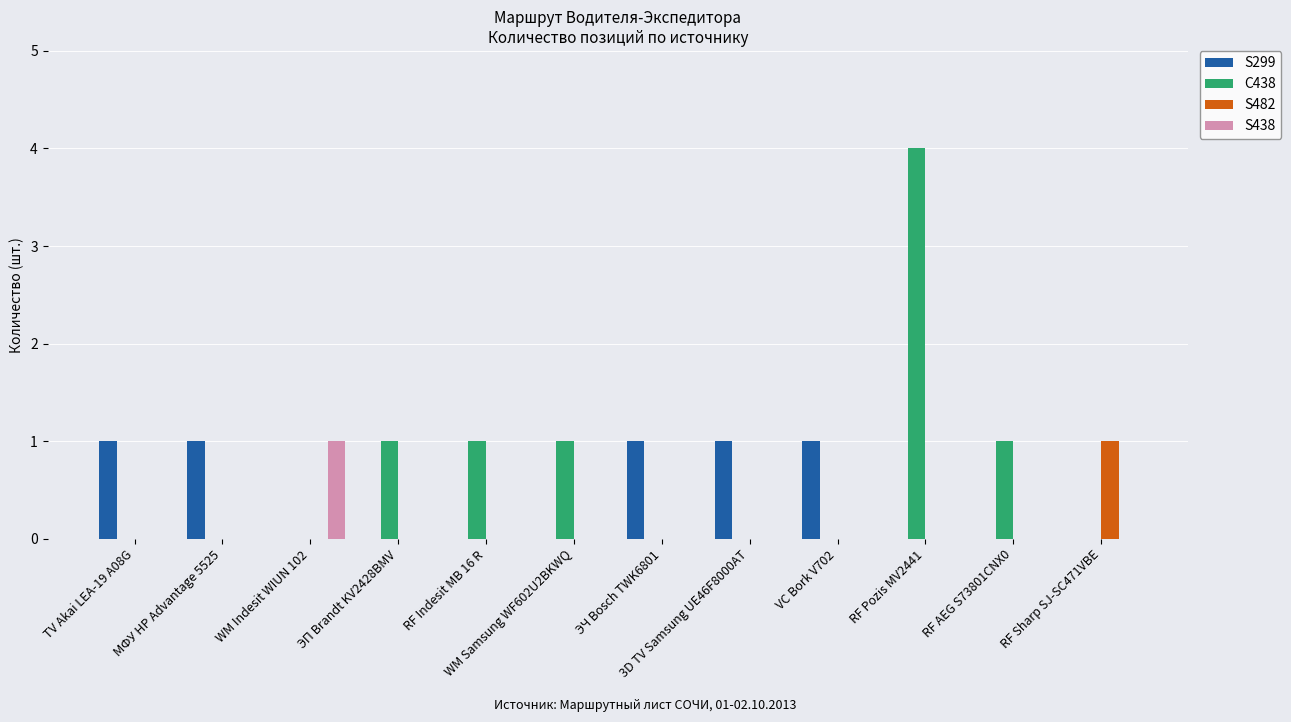

How many categories are shown in the chart?

12